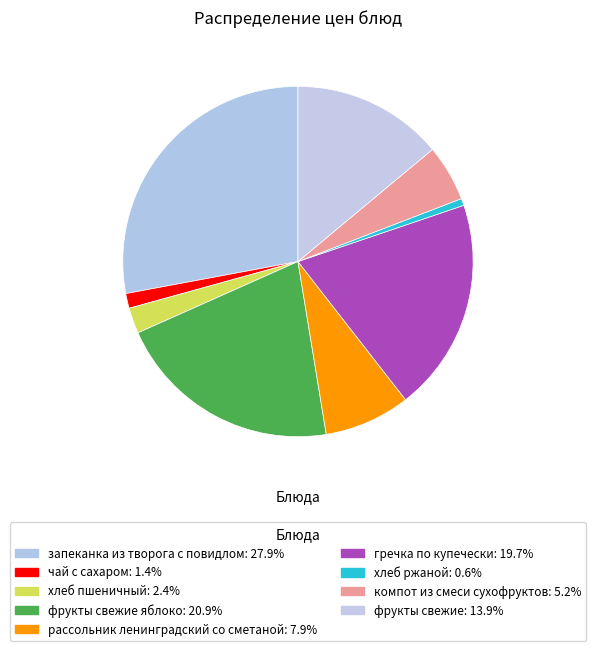

How many segments does this pie chart have?

9